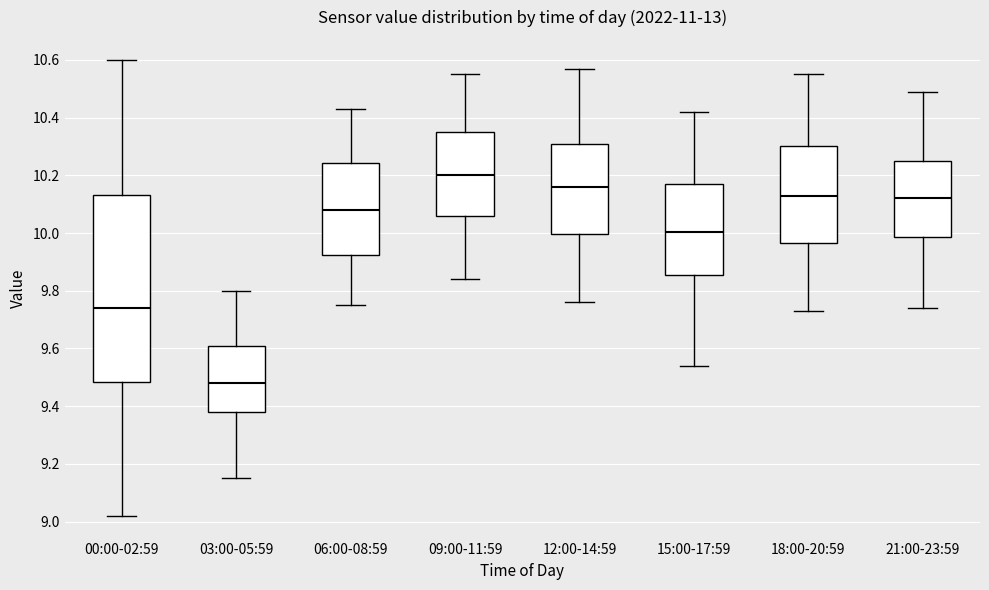

Which box is the tallest, from its lower edge to its upper edge?

00:00-02:59